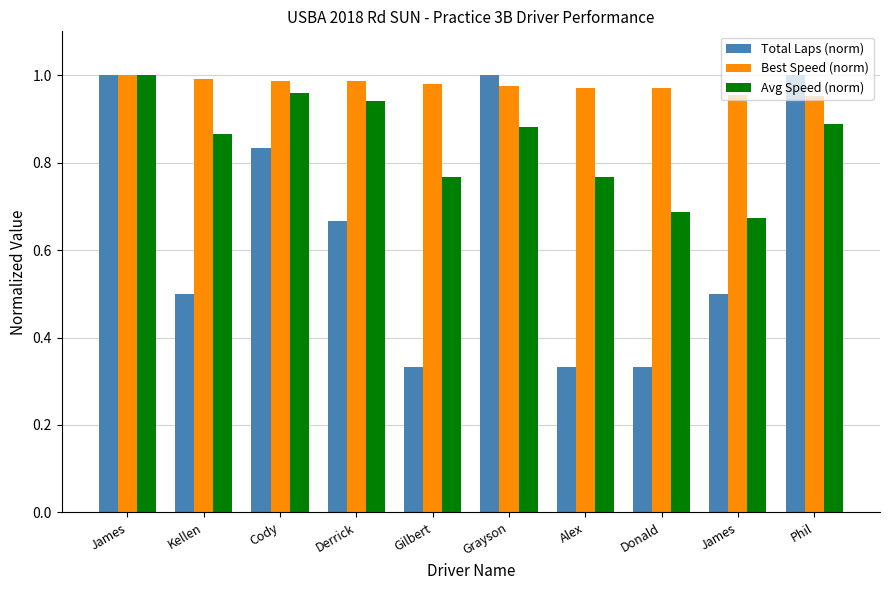

Is it true that Total Laps (norm) equals 1.0 at James?

True